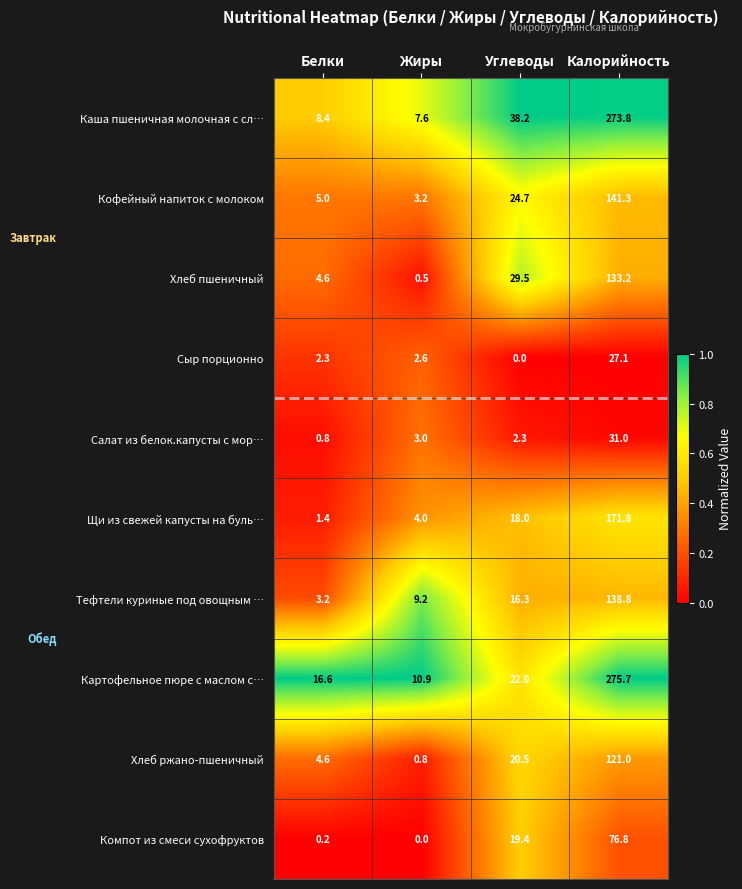

Between Белки and Жиры, which series saw the biggest shift?

Тефтели куриные под овощным …